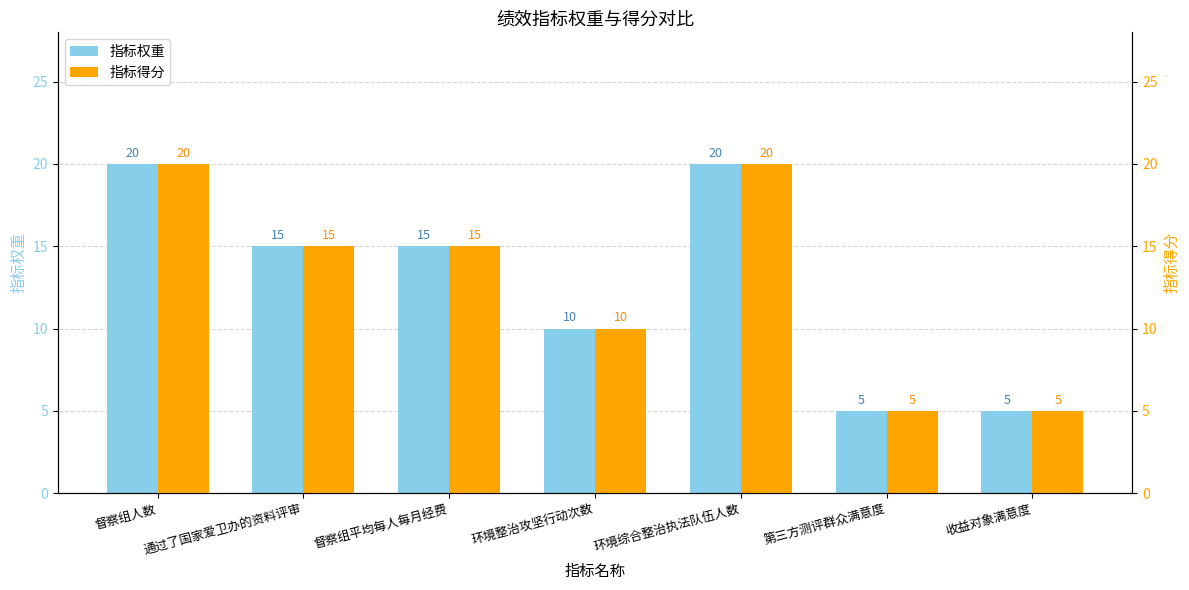

Reading left to right, what are all the values shown in this chart?

指标权重: 20	15	15	10	20	5	5
指标得分: 20	15	15	10	20	5	5